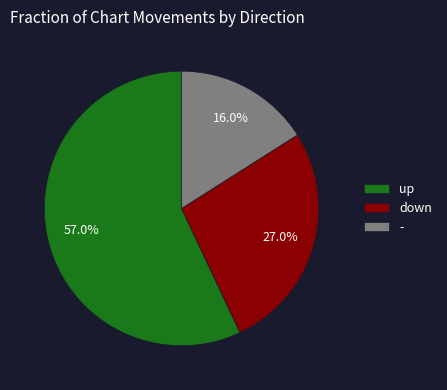

Is the sum of up and - greater than half?

Yes